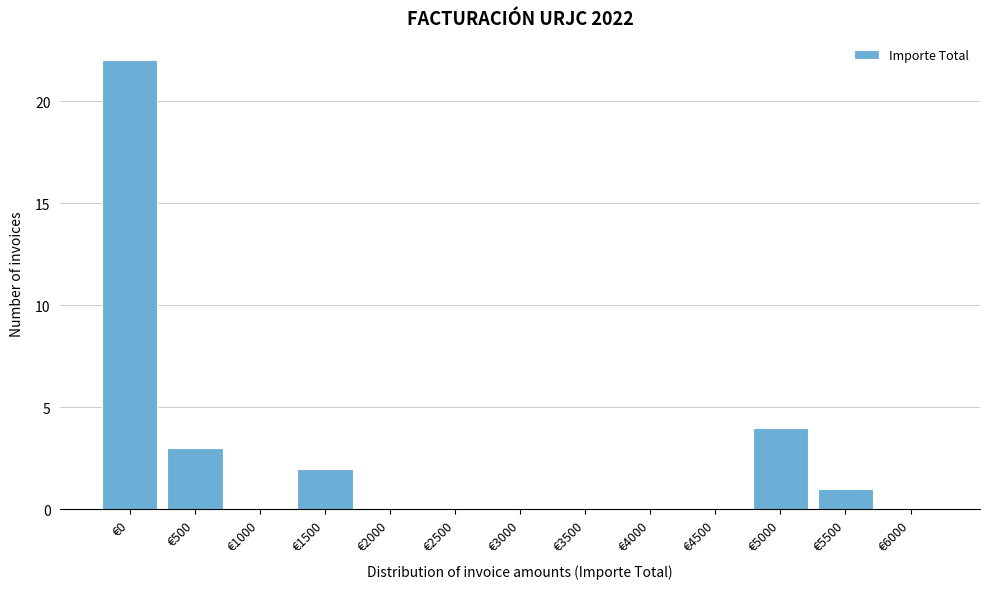

Reading left to right, extract all data points from this chart.

€0=22	€500=3	€1000=0	€1500=2	€2000=0	€2500=0	€3000=0	€3500=0	€4000=0	€4500=0	€5000=4	€5500=1	€6000=0